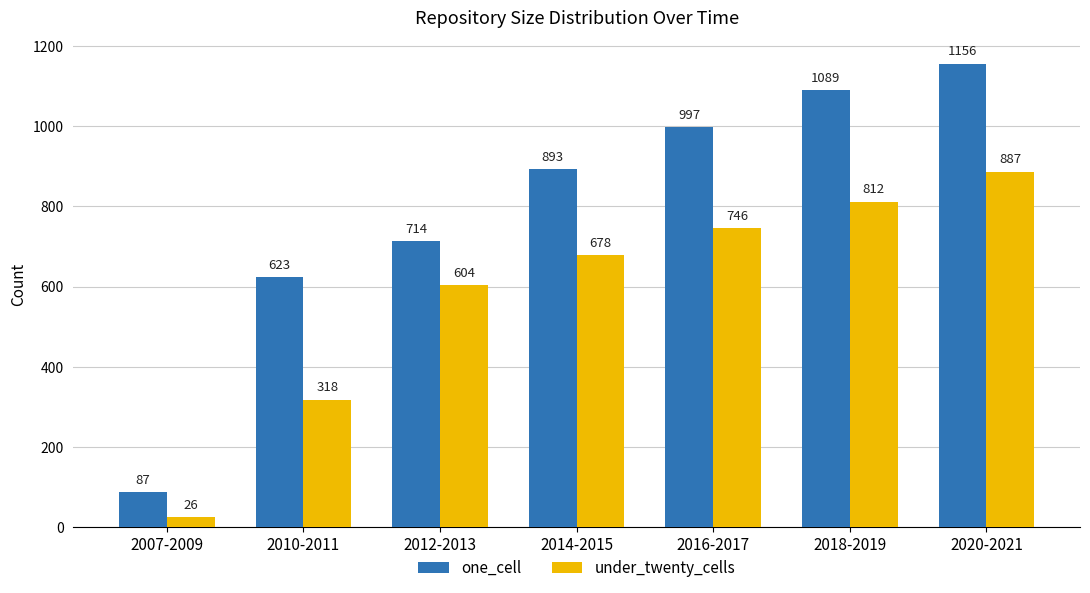

Which series has the largest range (max minus min)?

one_cell